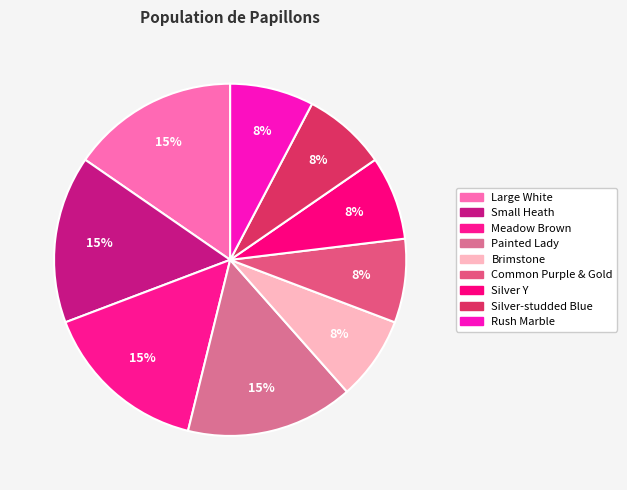

The Silver Y slice represents 19% of the pie. True or false?

False